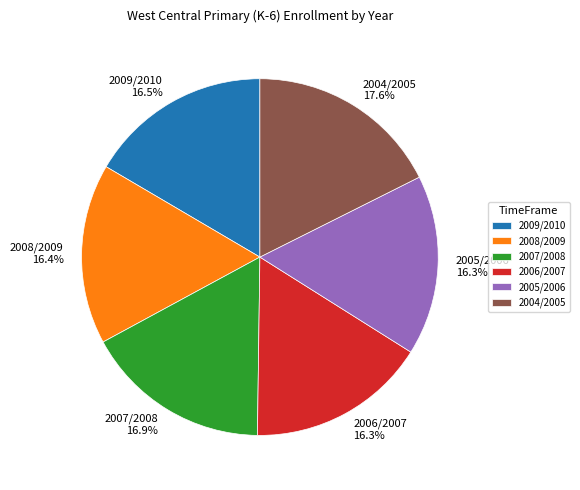

Combined, what portion of the pie is 2007/2008 and 2009/2010?

33.4%